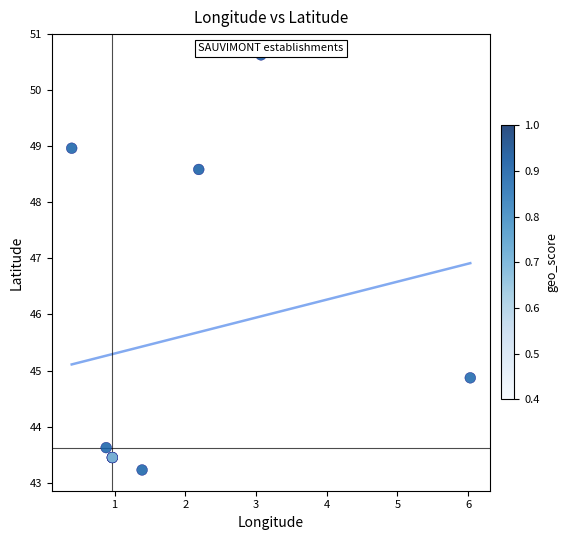

What Y value in the scatter plot is closest to 46?

44.9